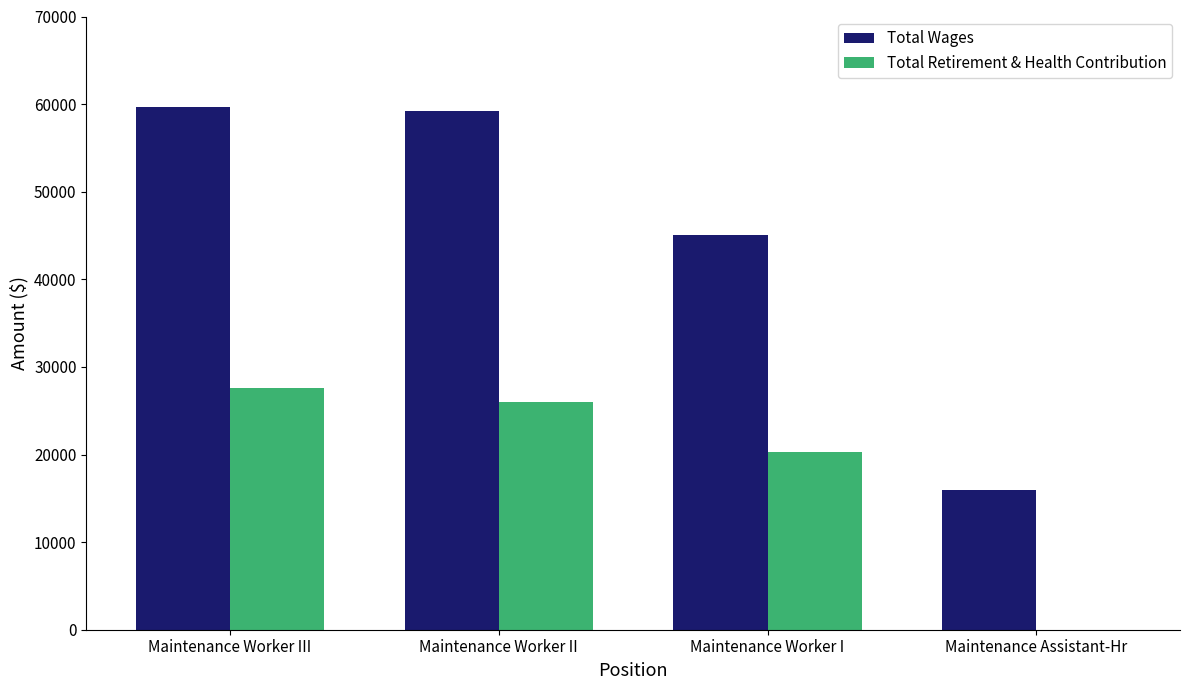

Reading left to right, list all the values displayed in this chart.

Total Wages: Maintenance Worker III=59720	Maintenance Worker II=59240	Maintenance Worker I=45033	Maintenance Assistant-Hr=15939
Total Retirement & Health Contribution: Maintenance Worker III=27617	Maintenance Worker II=26029	Maintenance Worker I=20293	Maintenance Assistant-Hr=0